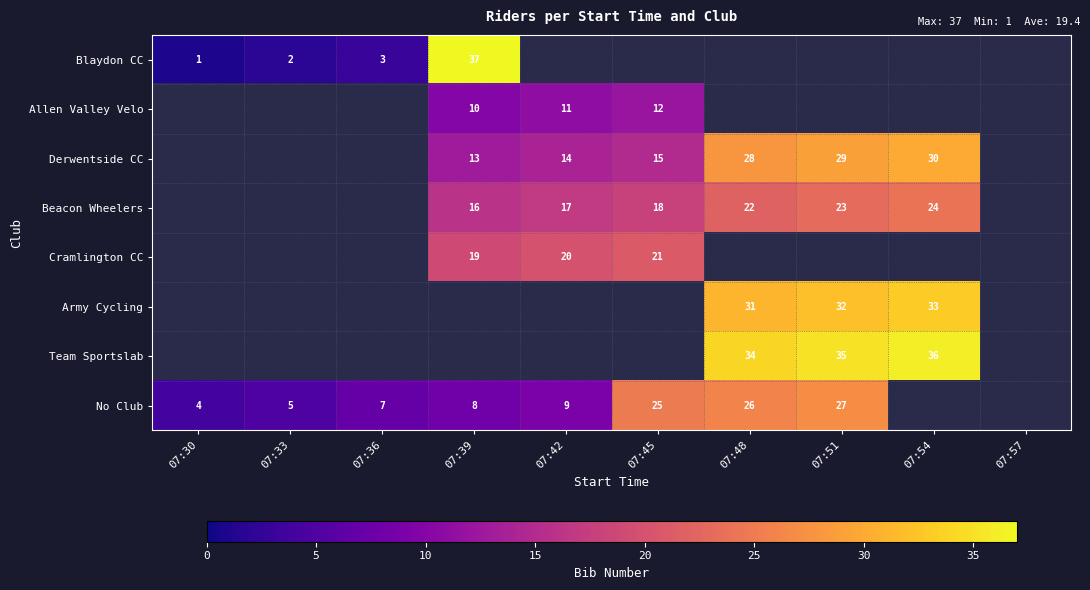

Is the value of No Club at 07:48 greater than the value of Army Cycling at 07:54?

No